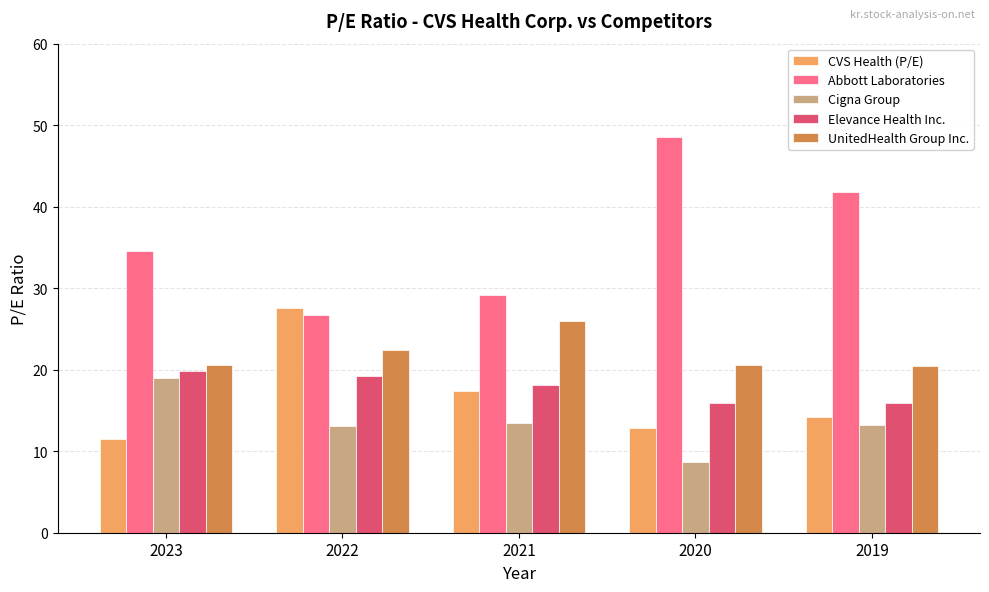

How many data points in Abbott Laboratories are above 34?

3